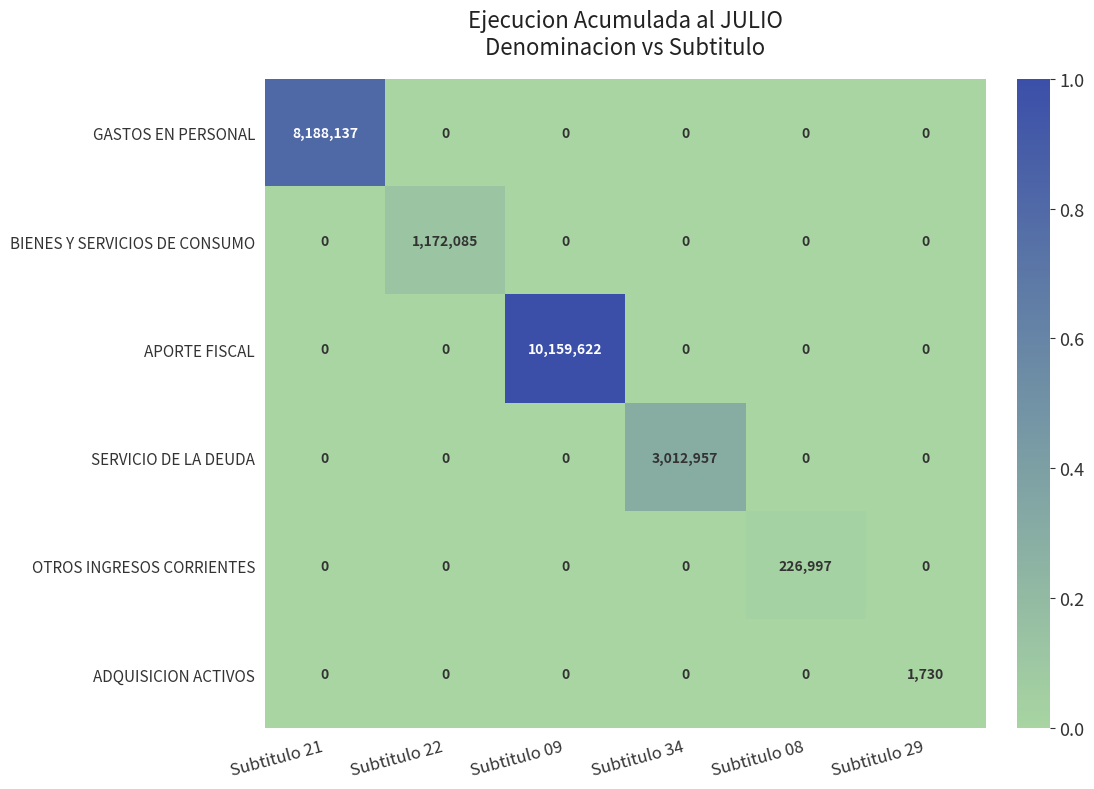

Which series has the largest range (max minus min)?

APORTE FISCAL